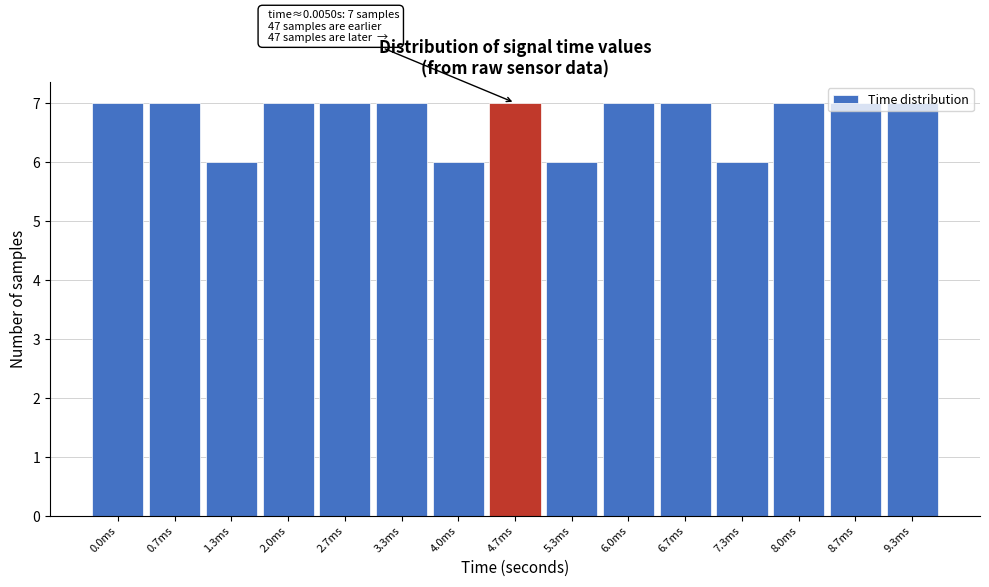

What is the minimum value shown in the chart?

6